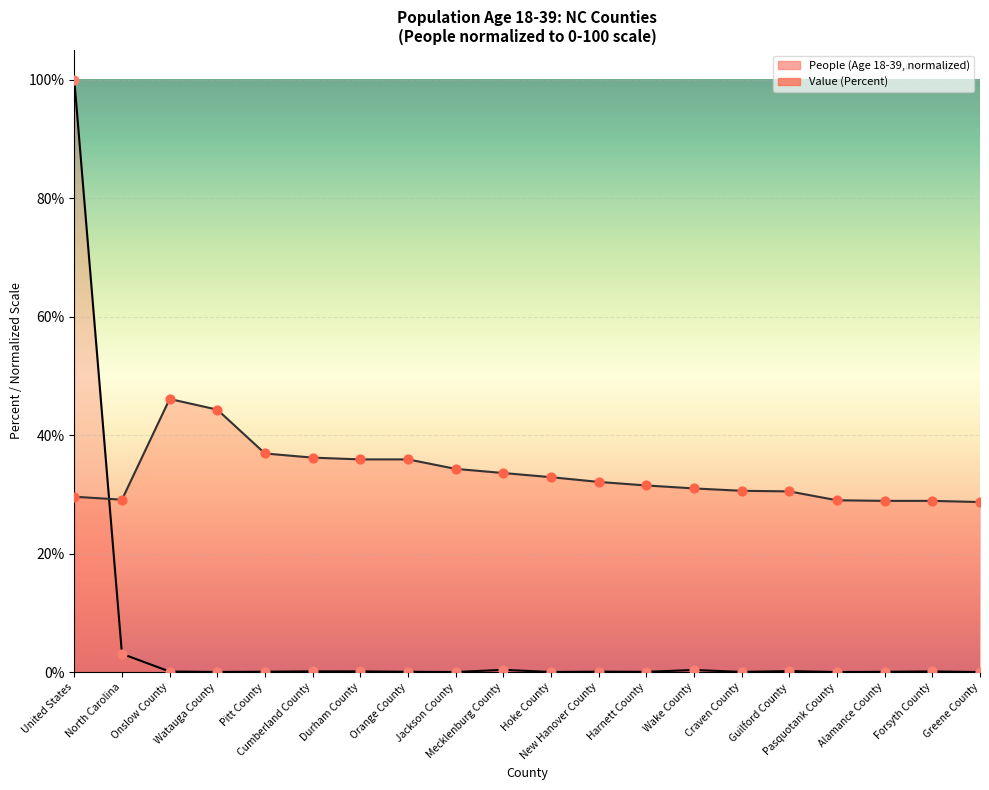

Which series has the largest total across all categories?

Value (Percent)